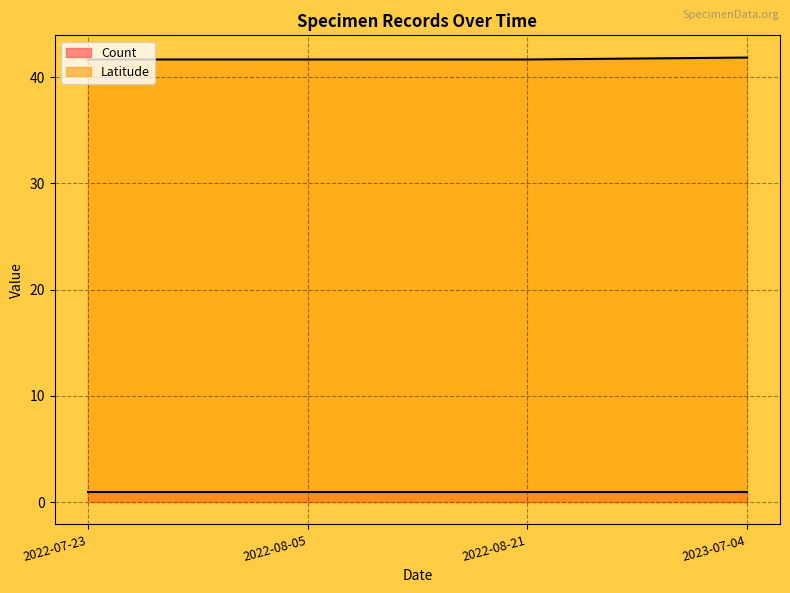

Is it true that the value at 2022-08-21 is 41.6?

True